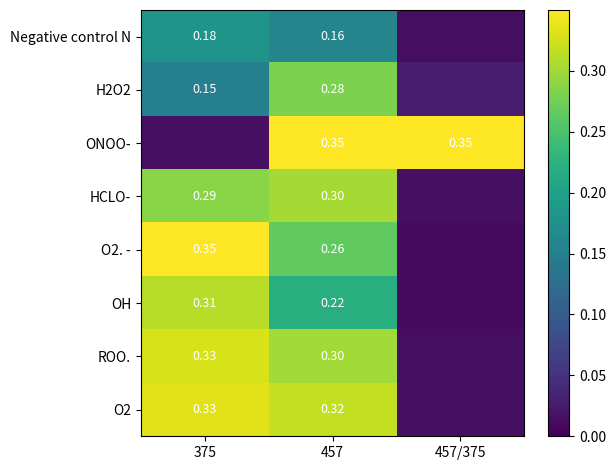

Is the value of HCLO- at 375 greater than the value of O2 at 457?

No